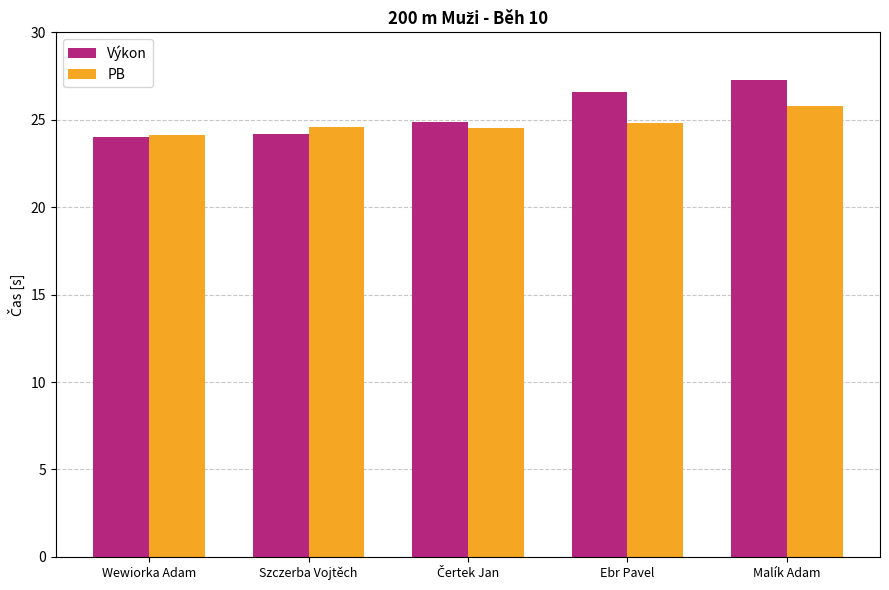

What is the maximum value shown in the chart?

27.3